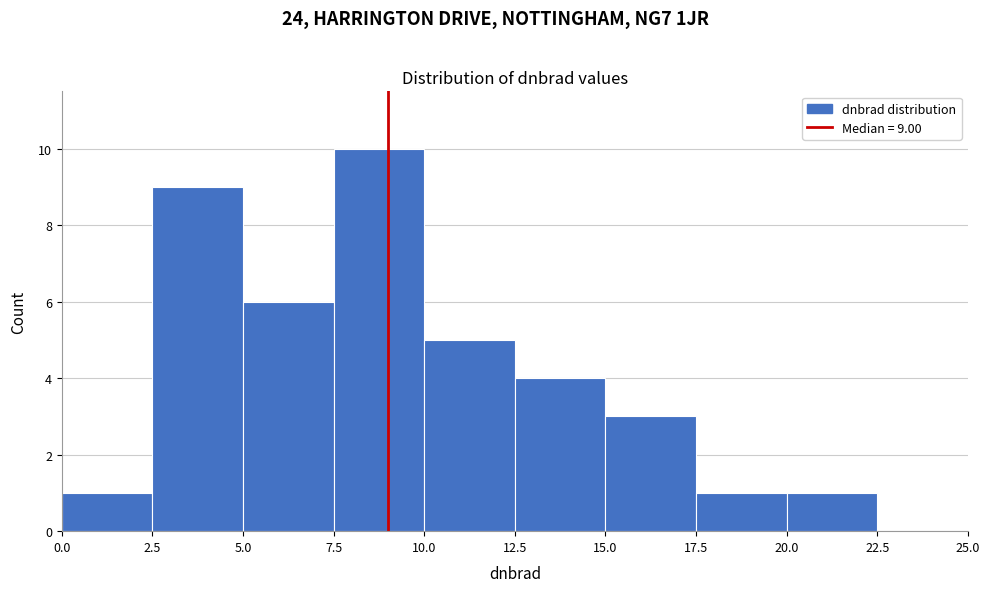

Over which range of the x-axis is the bar tallest?

7.5 to 10.0